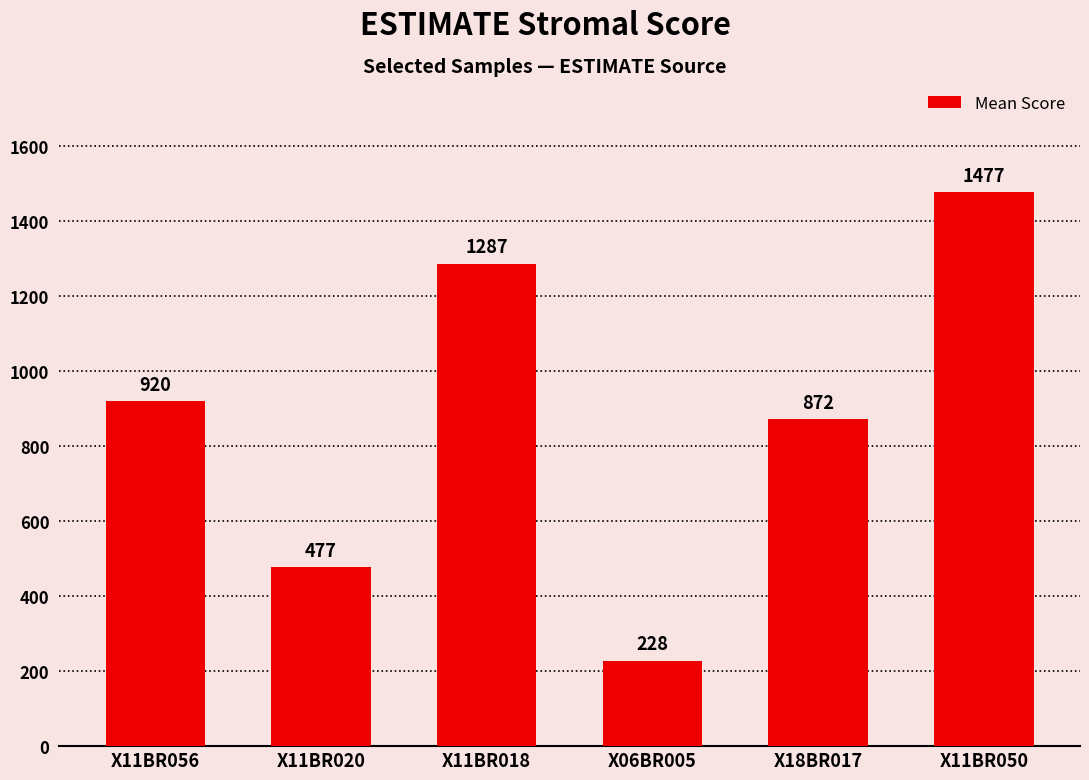

What is the change in value from X11BR018 to X18BR017?

-415.3